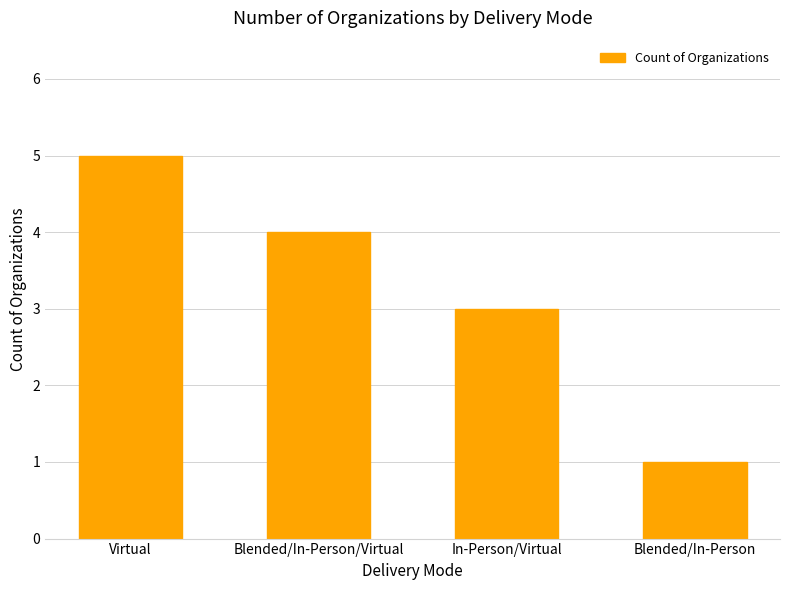

Approximately how many times larger is the value at Virtual compared to Blended/In-Person?

5.0